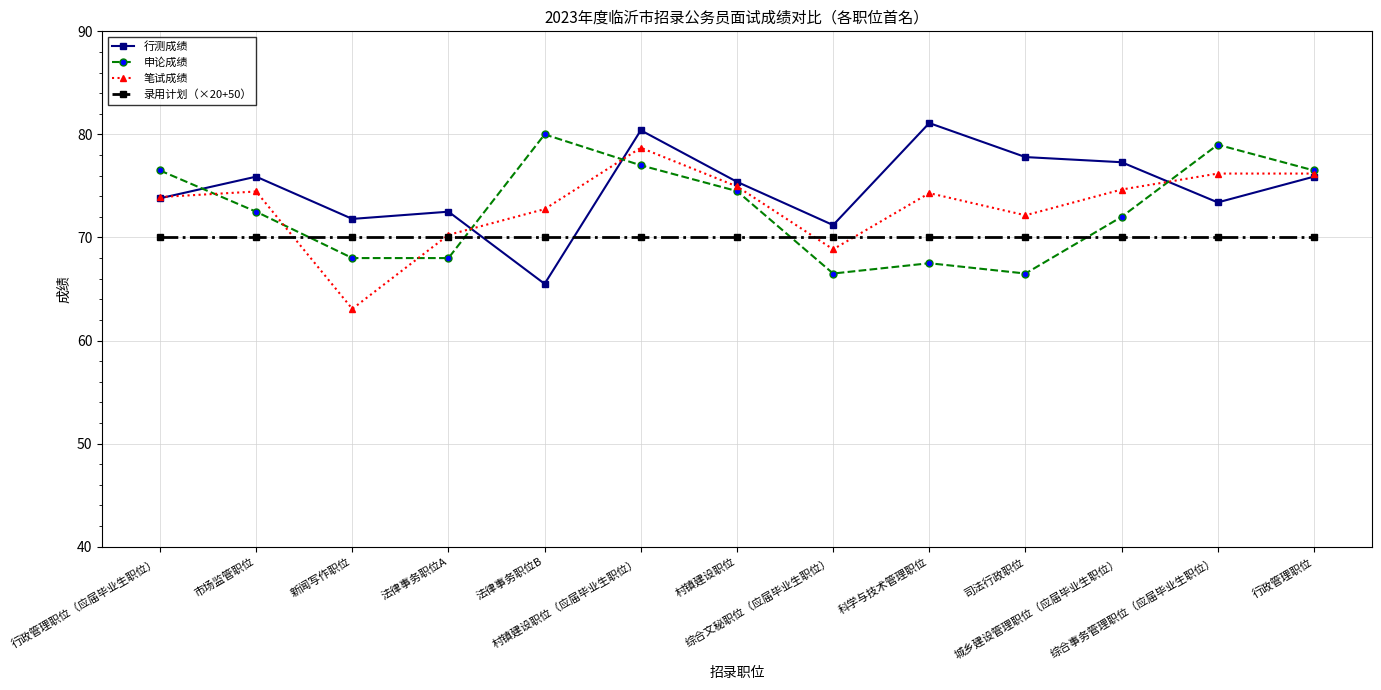

What is the maximum value shown in the chart?

81.1